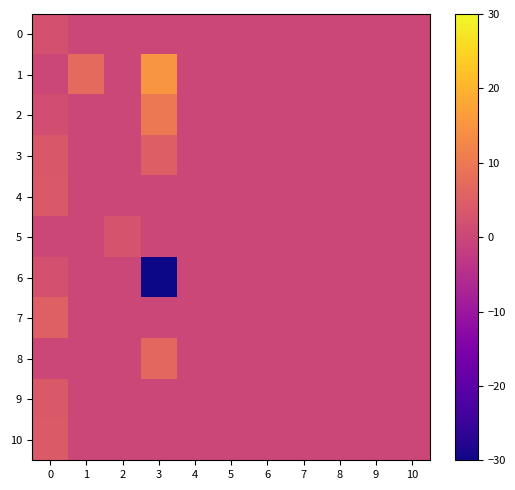

What is the maximum value shown in the chart?

15.0